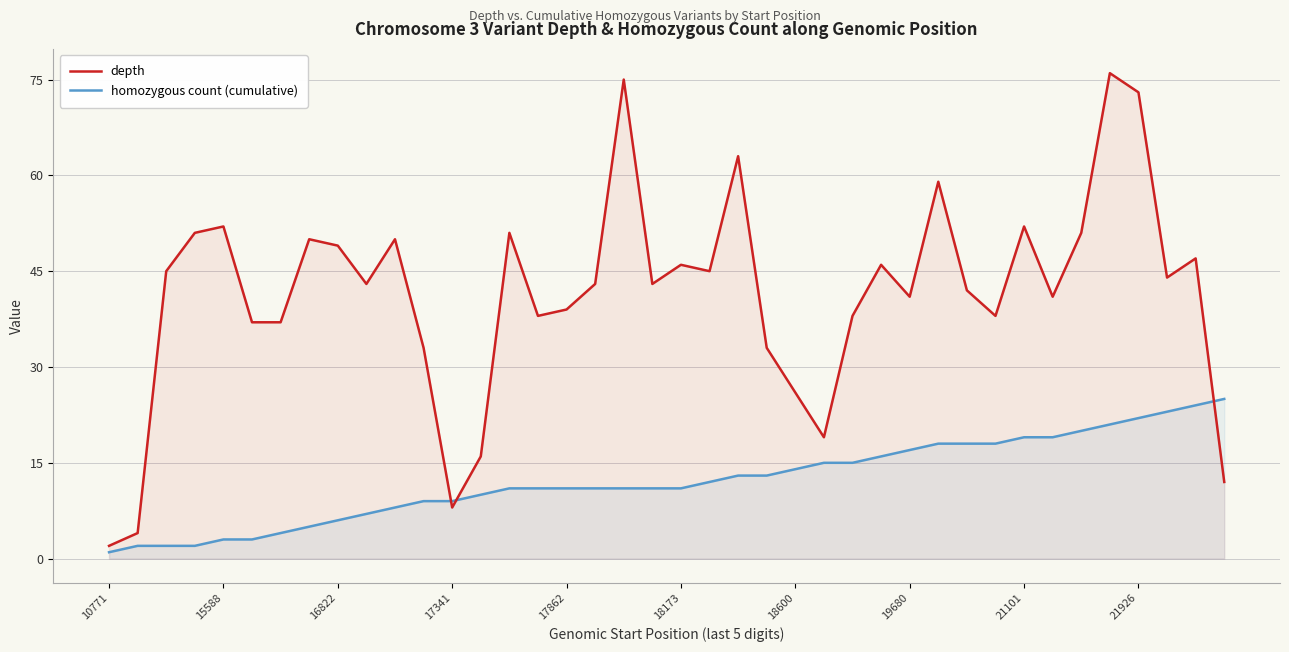

What is the value of the homozygous count (cumulative) point at the 25th from the left?

14